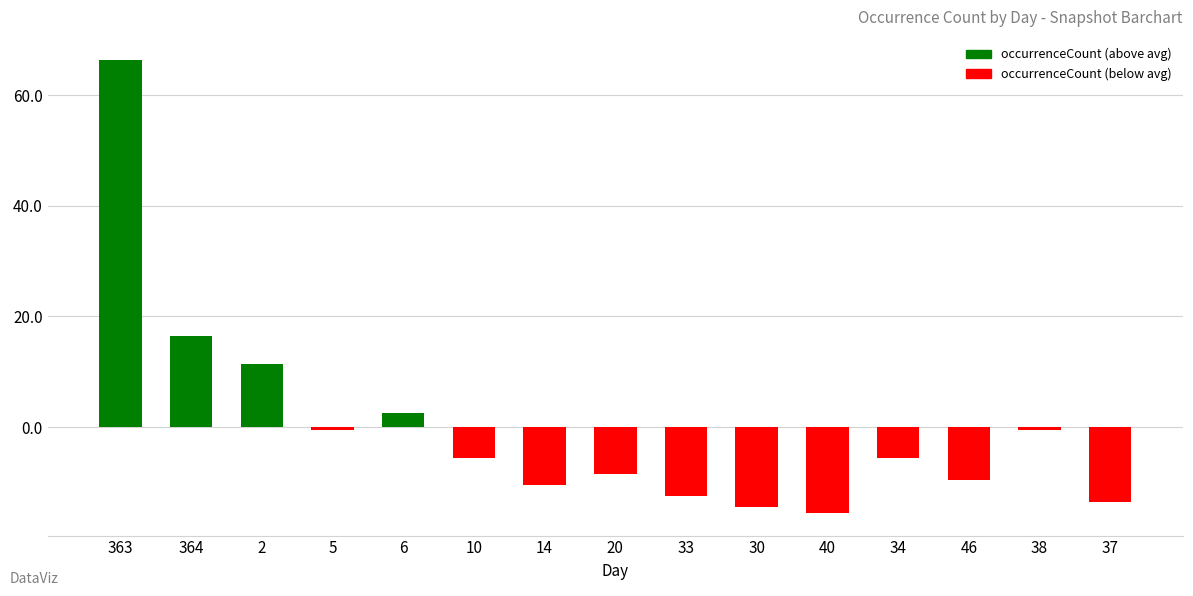

How many values are above zero?

4